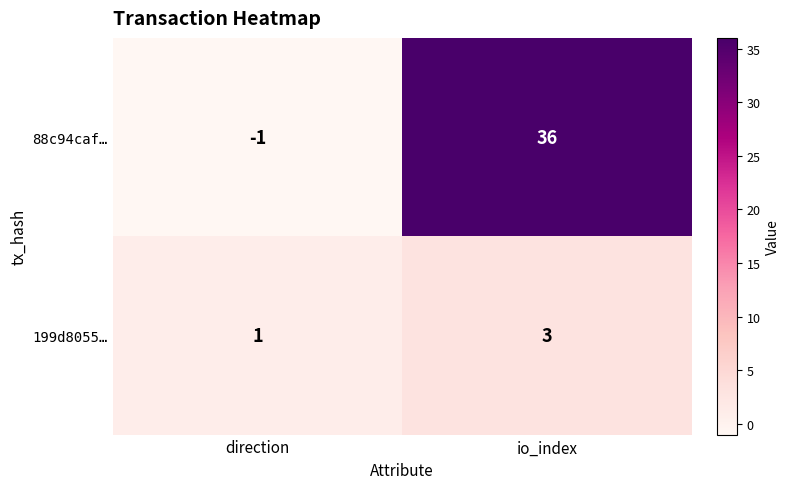

Which series has the largest range (max minus min)?

88c94caf…